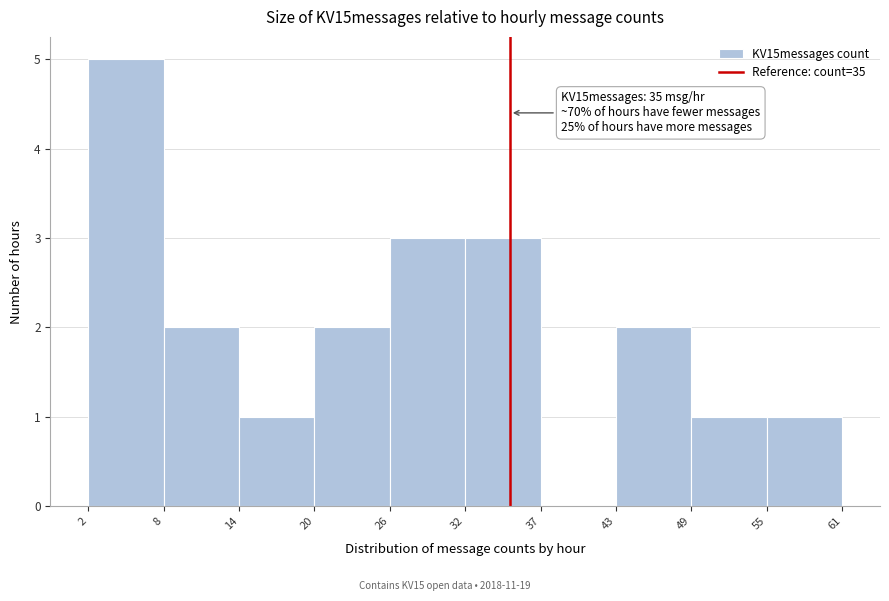

Over which range of the x-axis is the bar tallest?

2 to 8